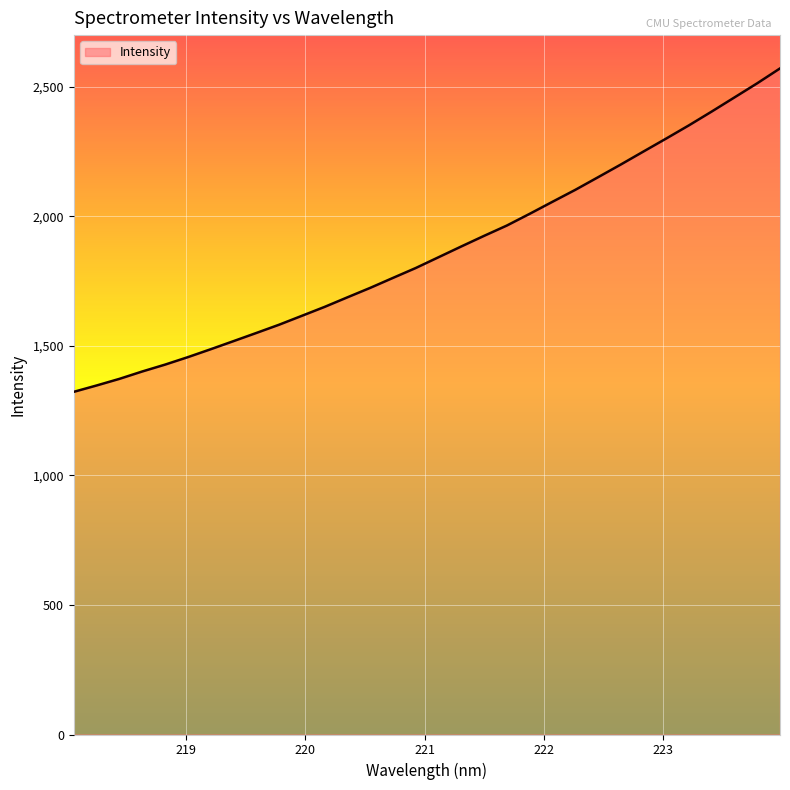

Reading left to right, extract all data points from this chart.

1322.7	1347.2	1372.7	1401.2	1427.7	1456.5	1487.0	1518.2	1549.7	1581.6	1616.0	1650.5	1687.4	1723.9	1762.4	1800.6	1842.2	1883.8	1924.7	1964.6	2009.7	2056.1	2102.1	2150.8	2199.9	2250.3	2300.4	2351.5	2404.7	2459.2	2513.8	2571.1